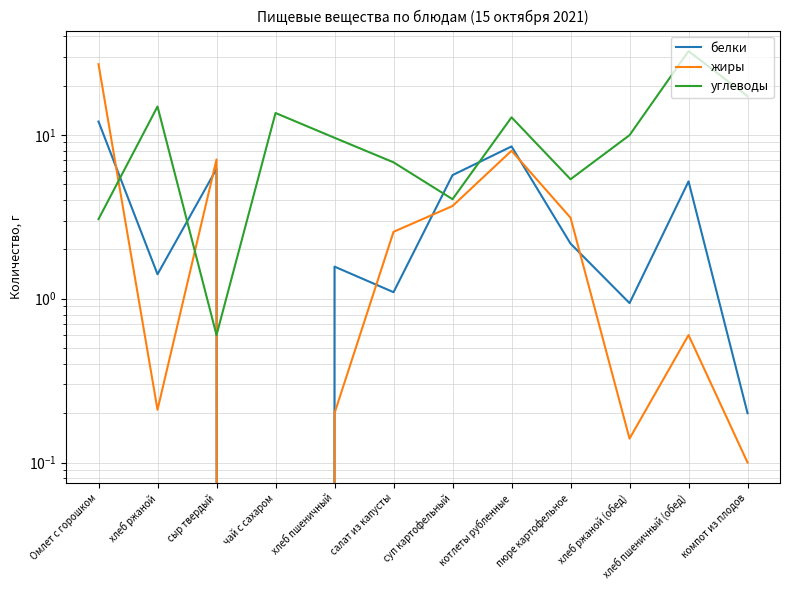

What is the difference between the highest and lowest values at сыр твердый?

6.5